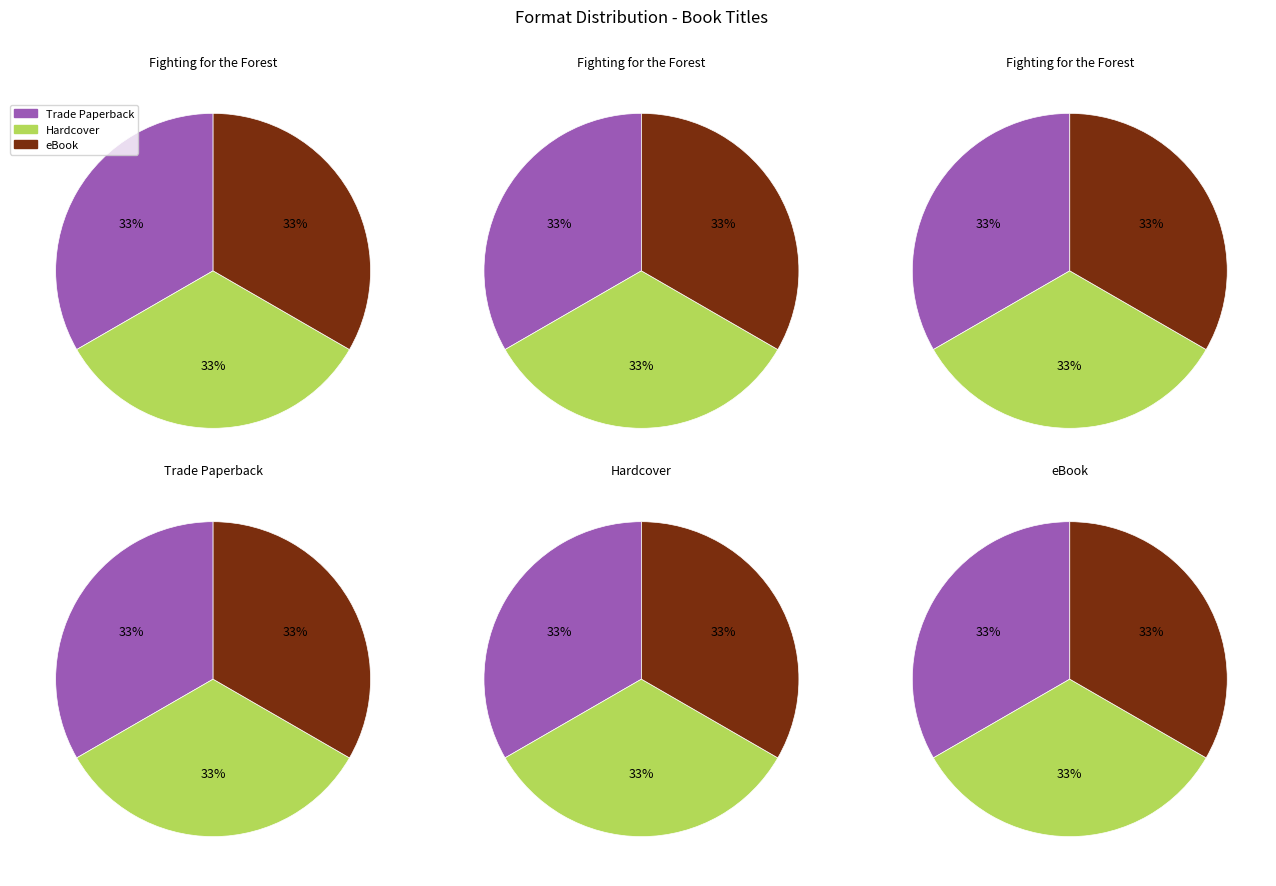

True or false: Fighting for the Forest accounts for 1% of the total.

False